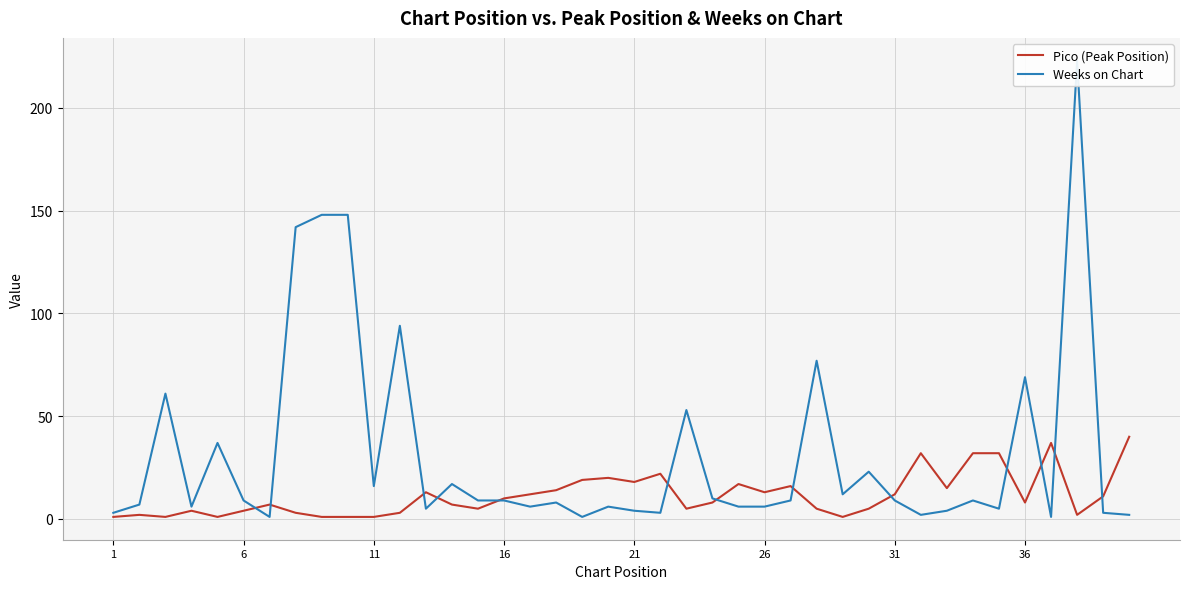

Which series has the largest range (max minus min)?

Weeks on Chart